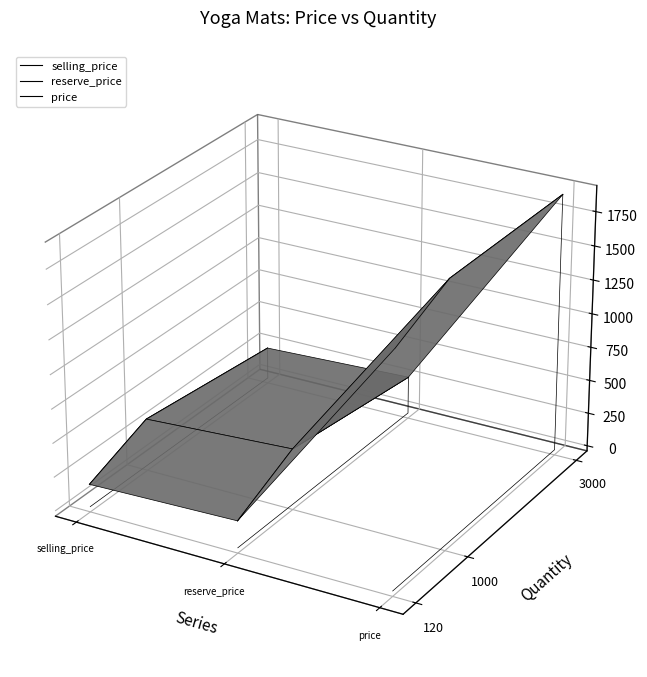

Rank the series by their maximum value, from highest to lowest.

price, selling_price, reserve_price